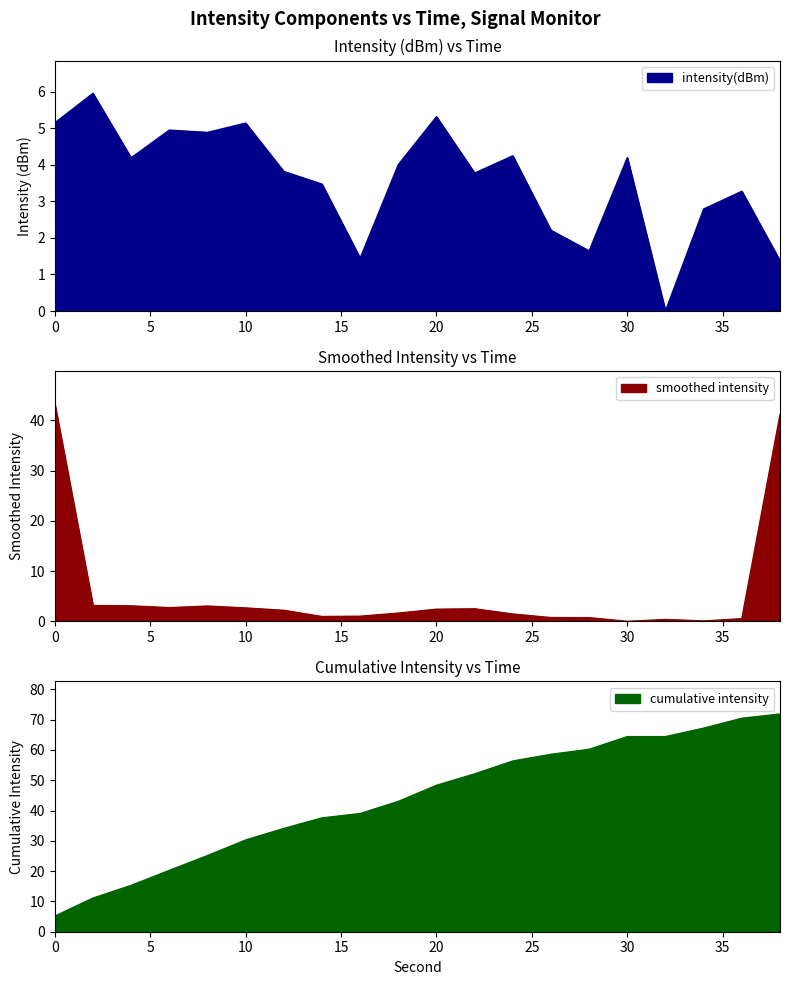

What is the difference between the maximum and minimum values?

6.0